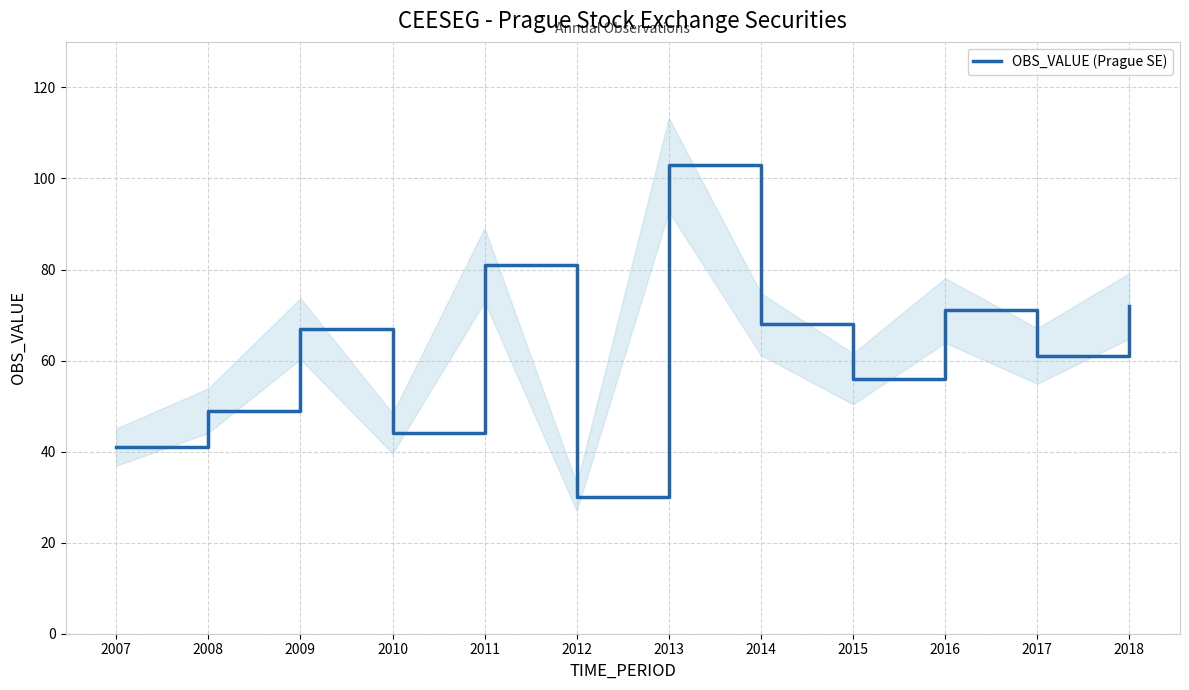

What is the value of the 3rd point from the left?

67